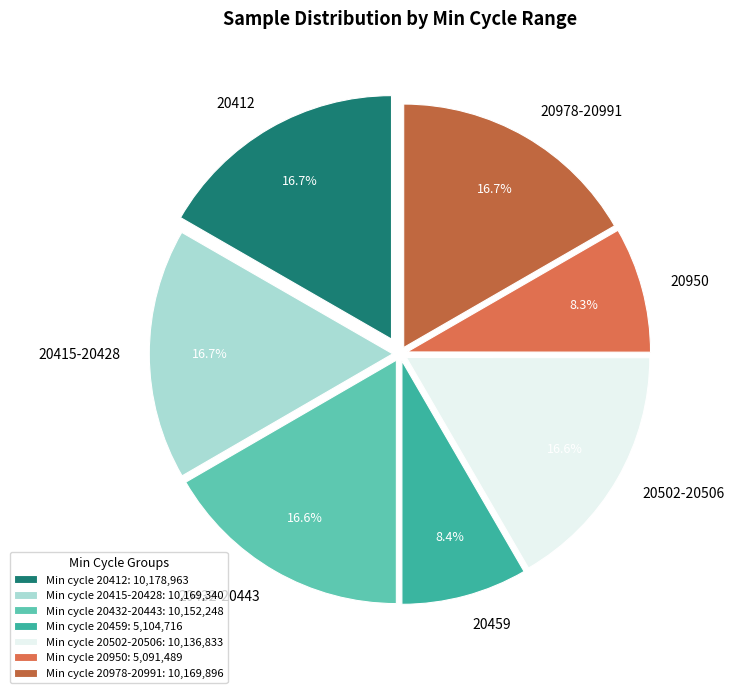

True or false: 20412 accounts for 1% of the total.

False